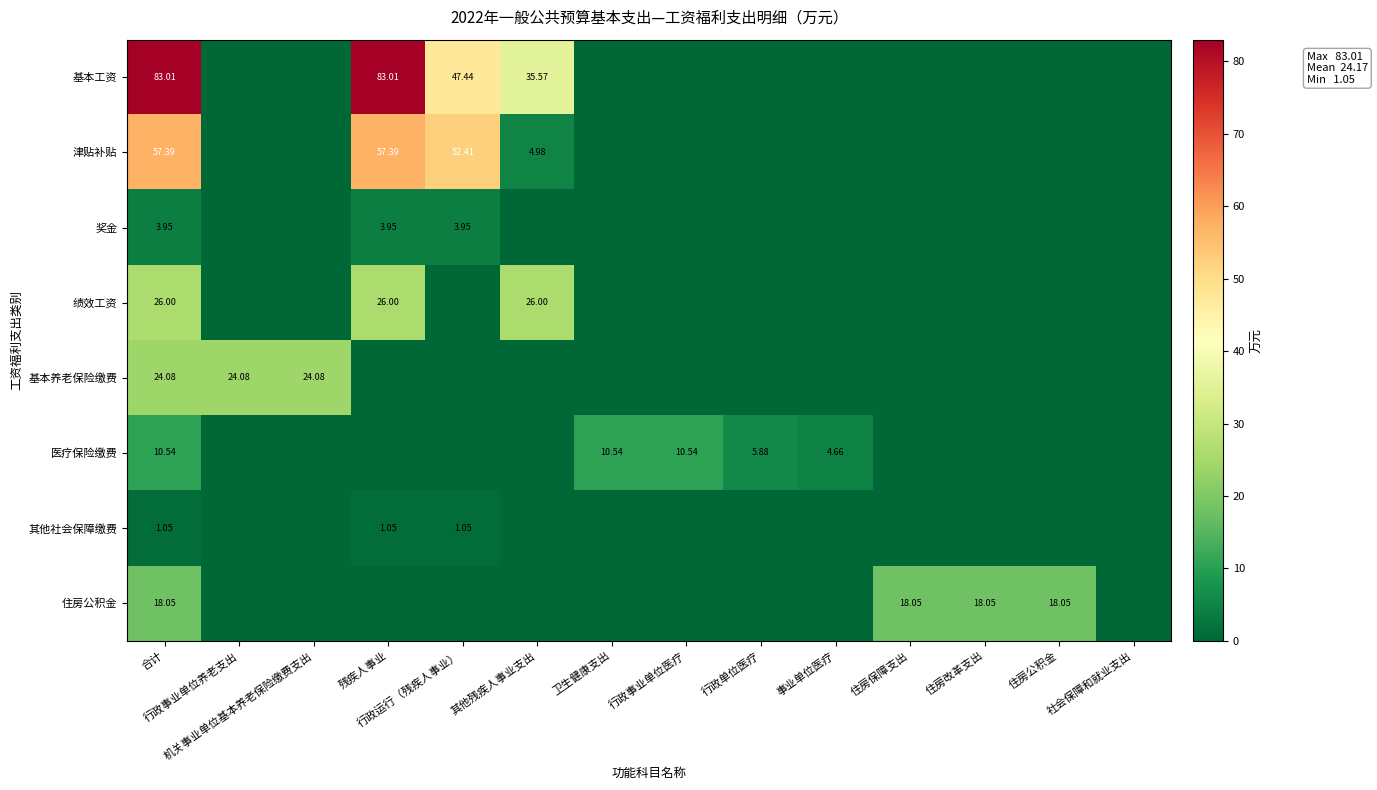

How many series are shown in this chart?

8